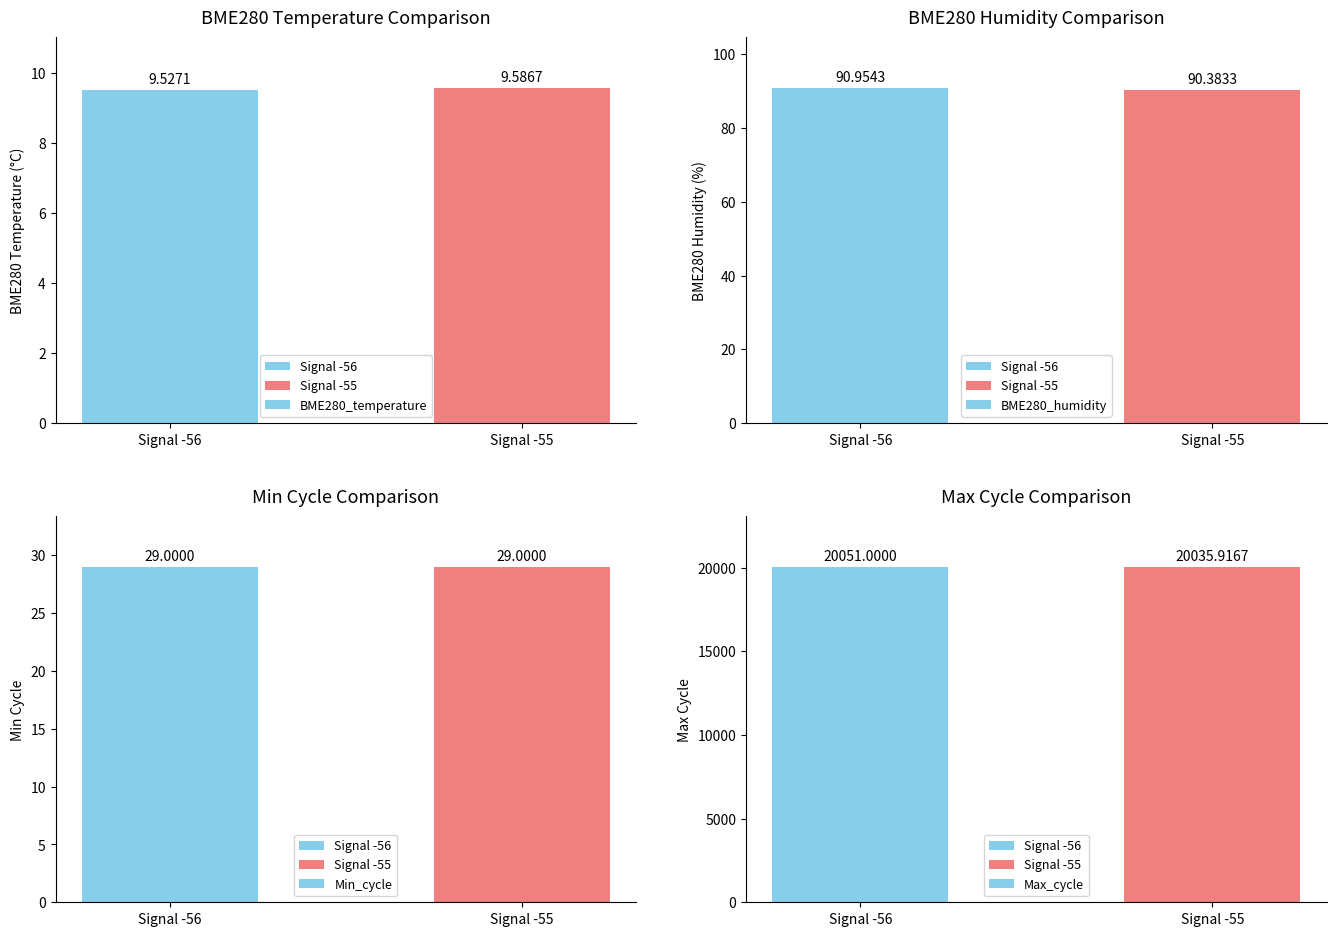

At which label is BME280_humidity closest to 90?

Signal -55